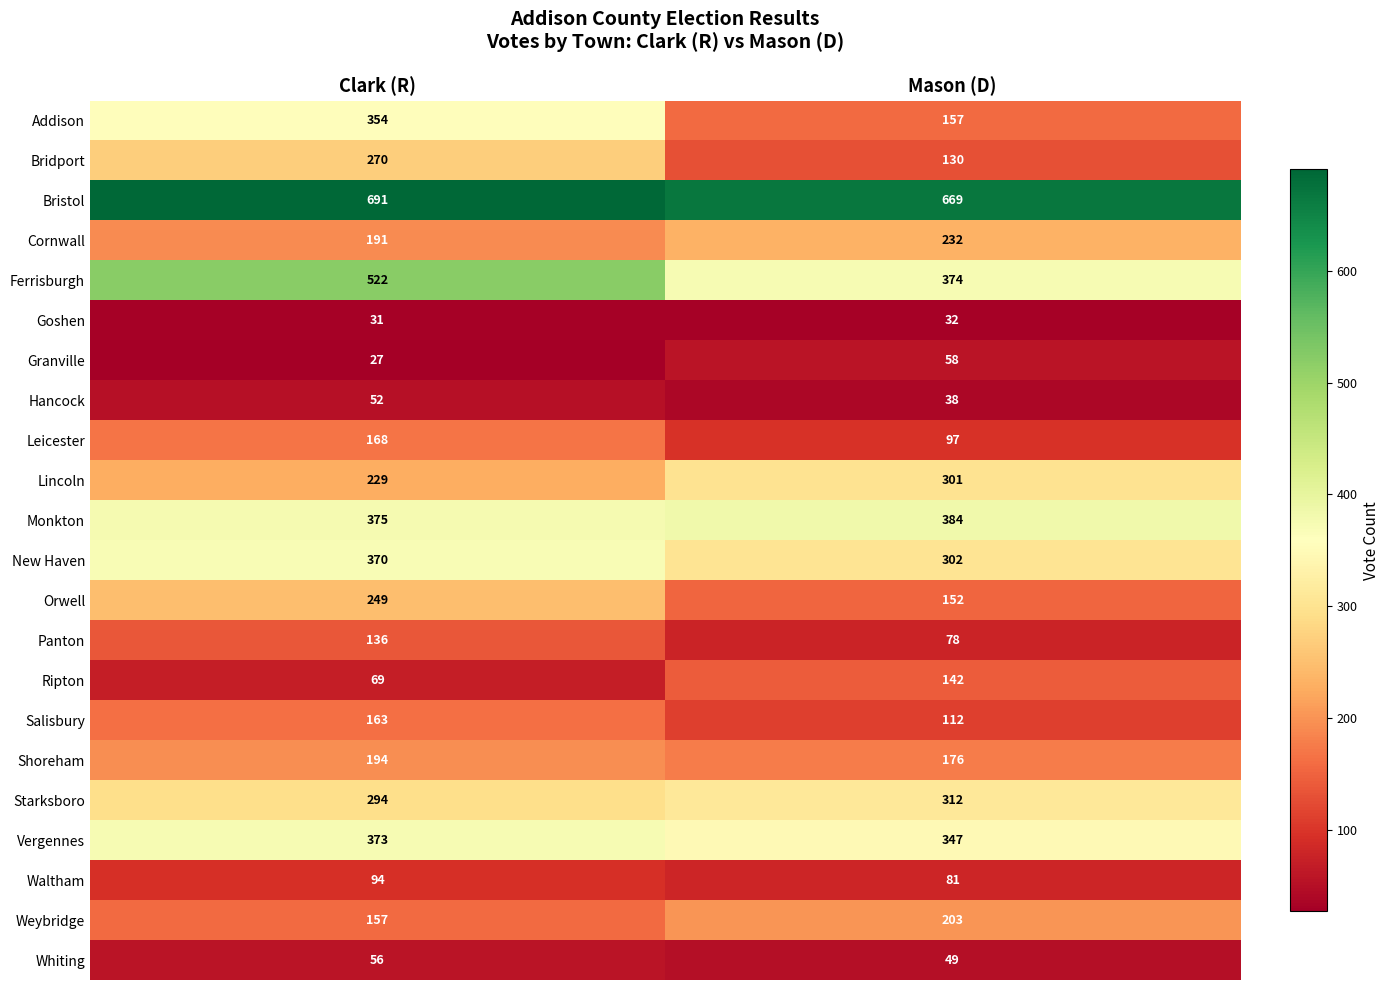

At which category is the sum across all series the highest?

Clark (R)